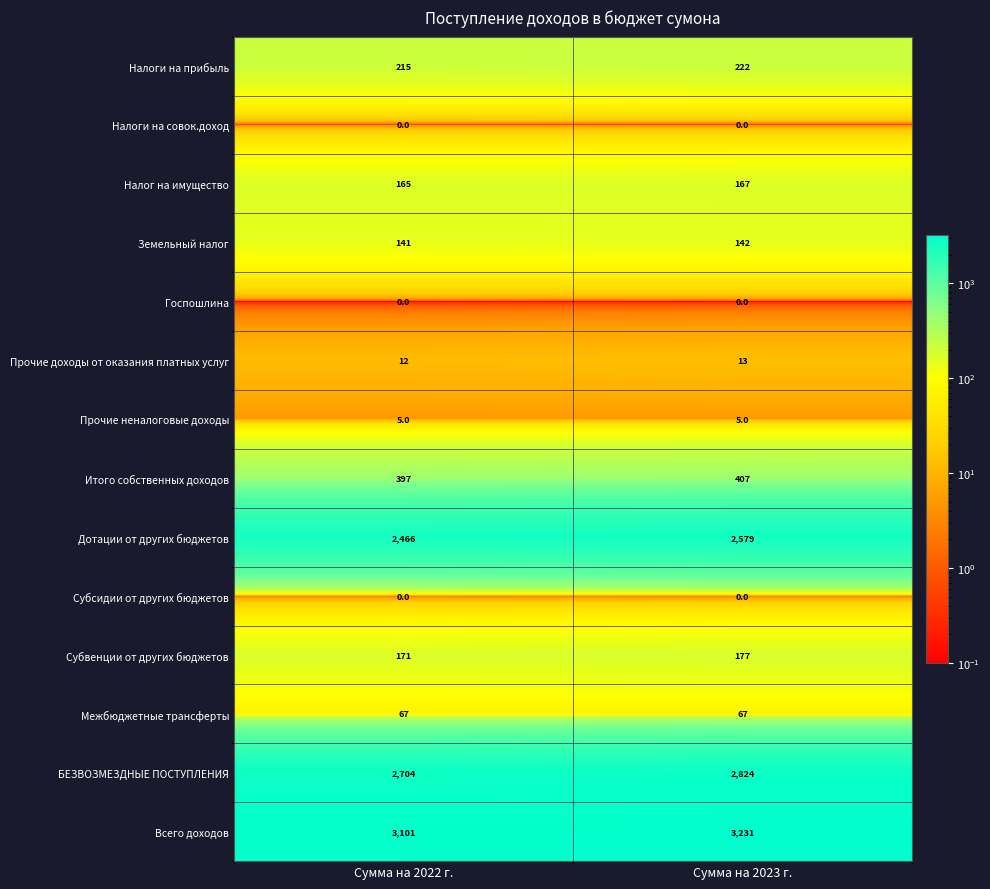

Is it true that Межбюджетные трансферты equals 37 at Сумма на 2022 г.?

False